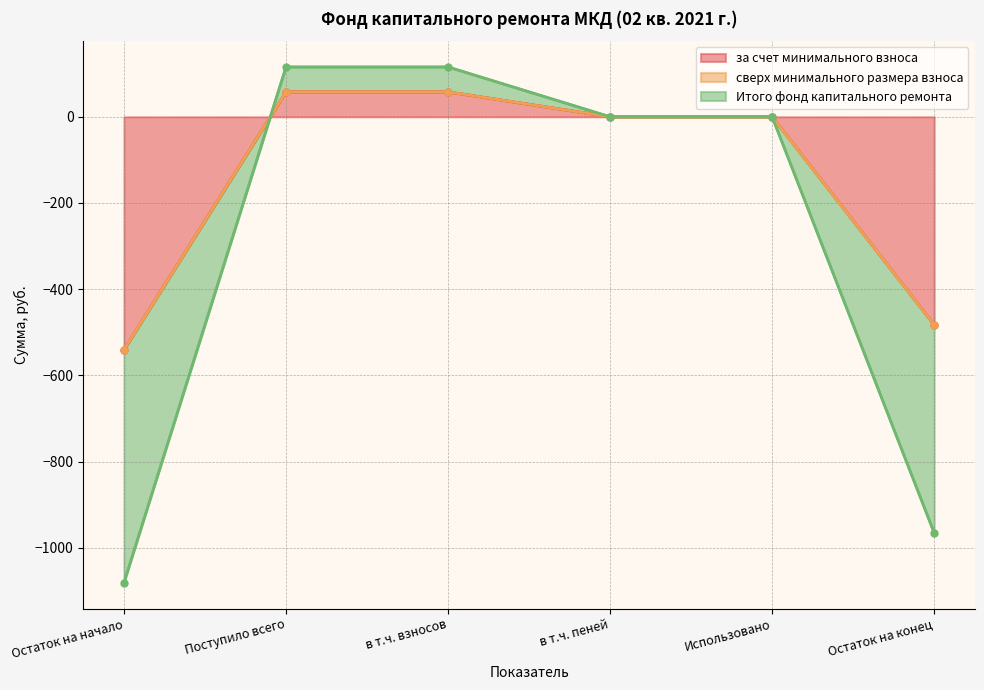

What is the minimum value shown in the chart?

-540.5